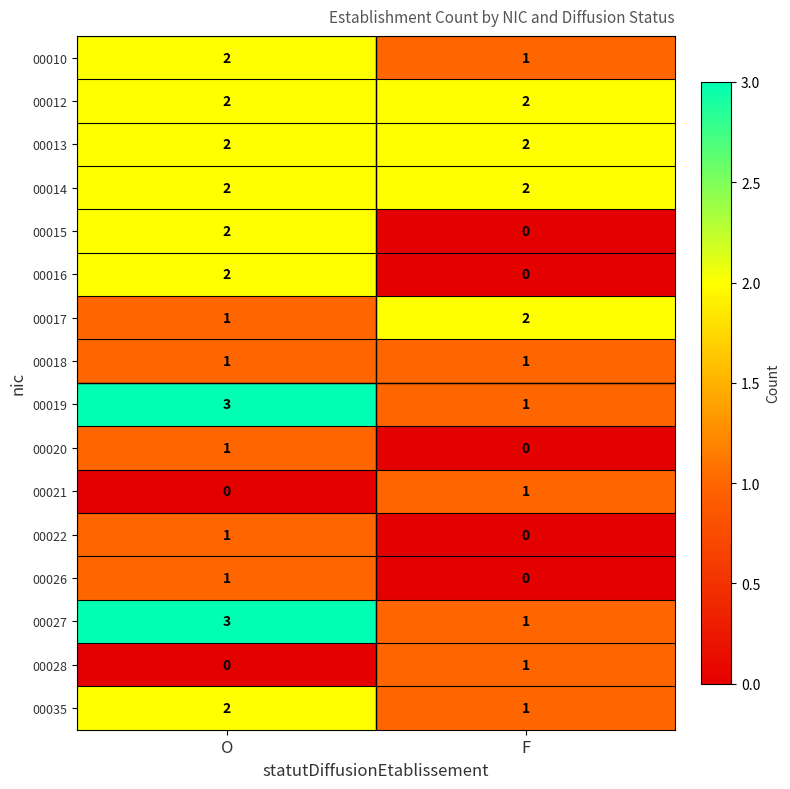

What is the spread (max minus min) of values at O?

3